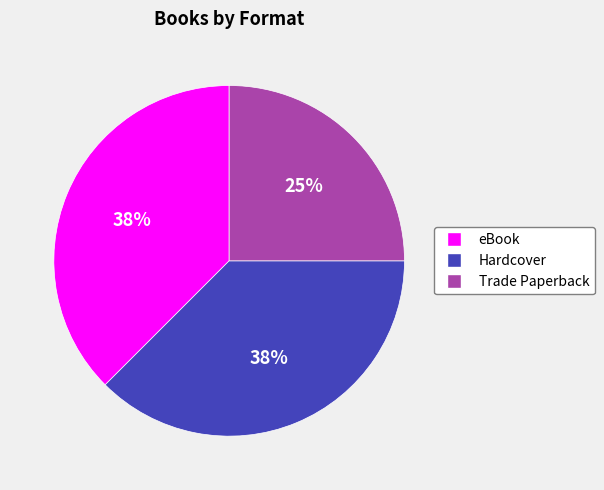

To the nearest percent, what is the average slice percentage?

33%